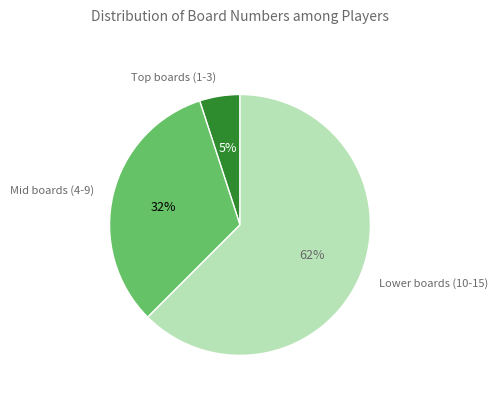

To the nearest percent, what is the average slice percentage?

33%